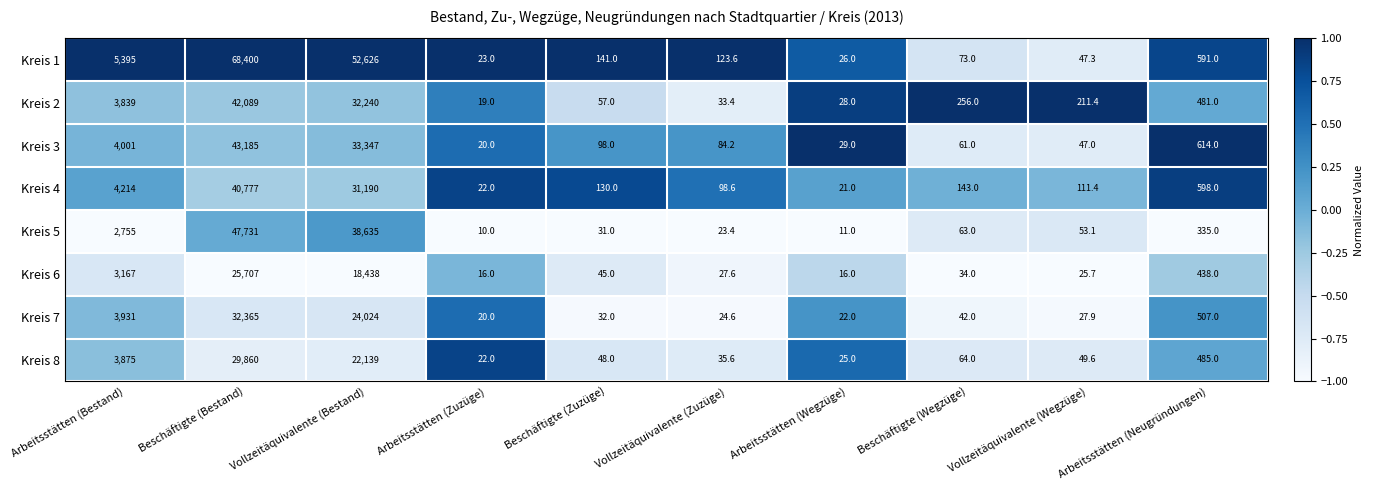

Is it true that Kreis 2 equals 211.4 at Vollzeitäquivalente (Wegzüge)?

True